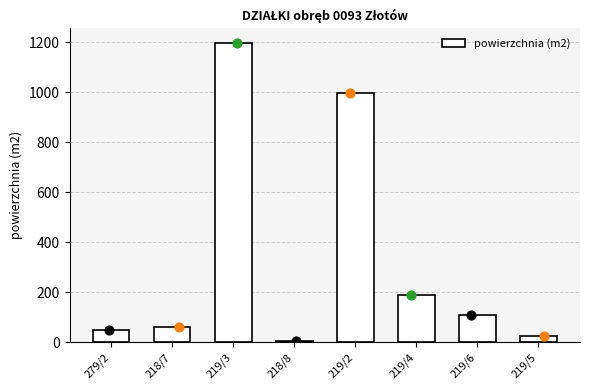

Approximately how many times larger is the value at 219/6 compared to 218/7?

1.8